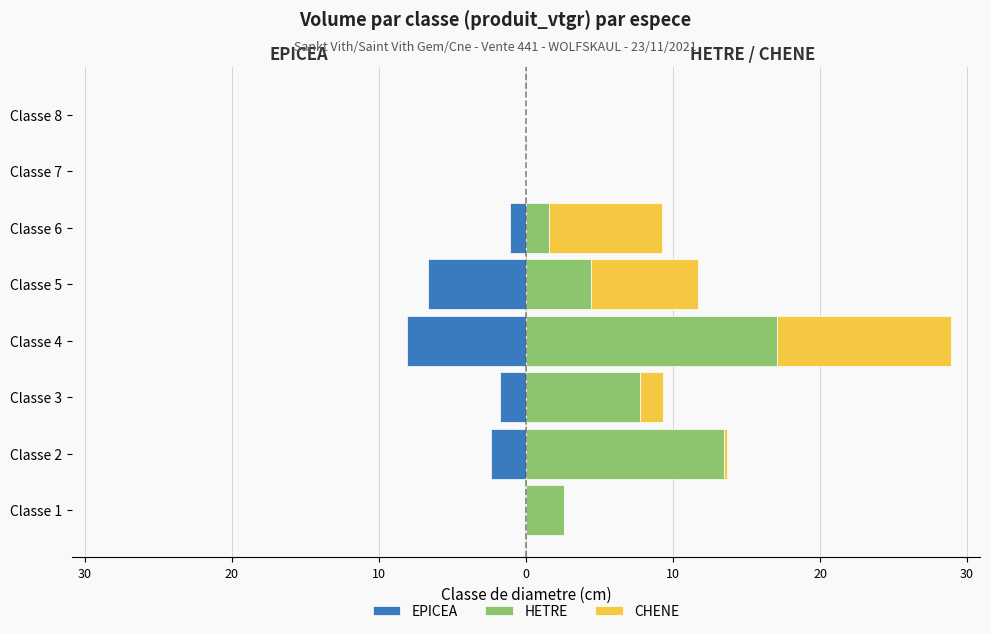

Is it true that EPICEA equals -0.3 at Classe 6?

False